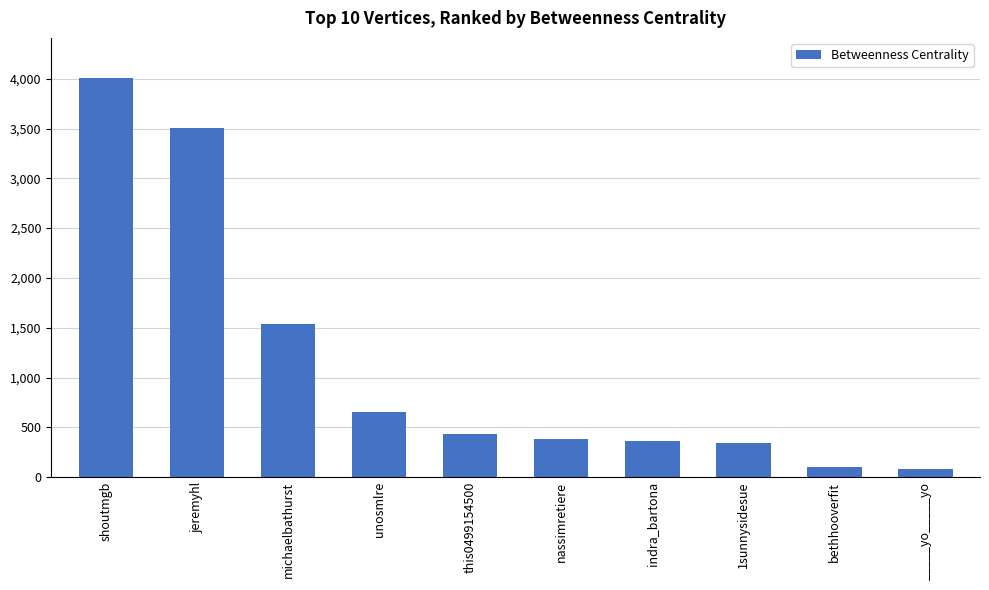

The chart shows a value of 656.0 at unosmlre. True or false?

True